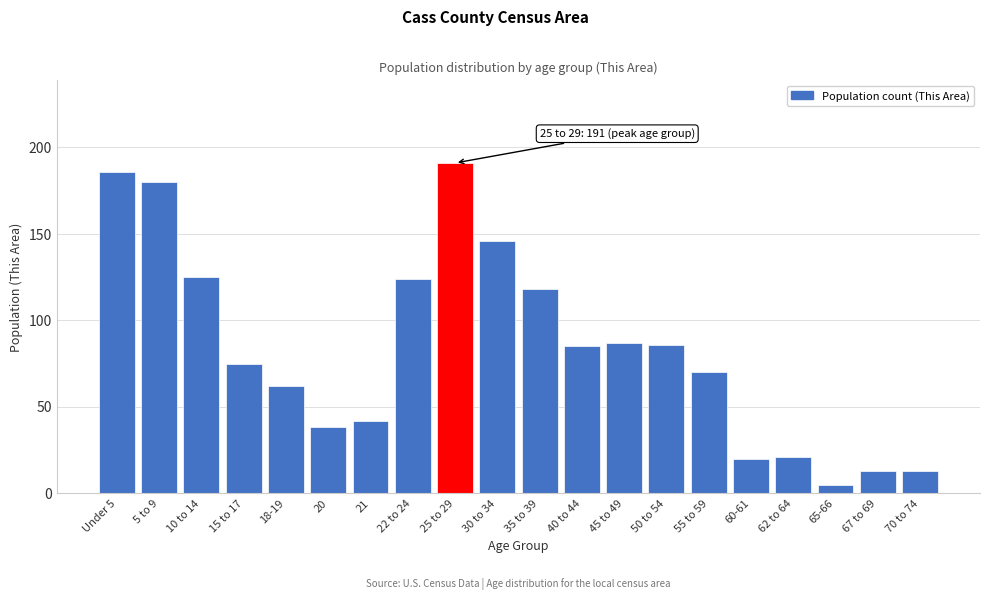

Reading left to right, extract all data points from this chart.

186	180	125	75	62	38	42	124	191	146	118	85	87	86	70	20	21	5	13	13